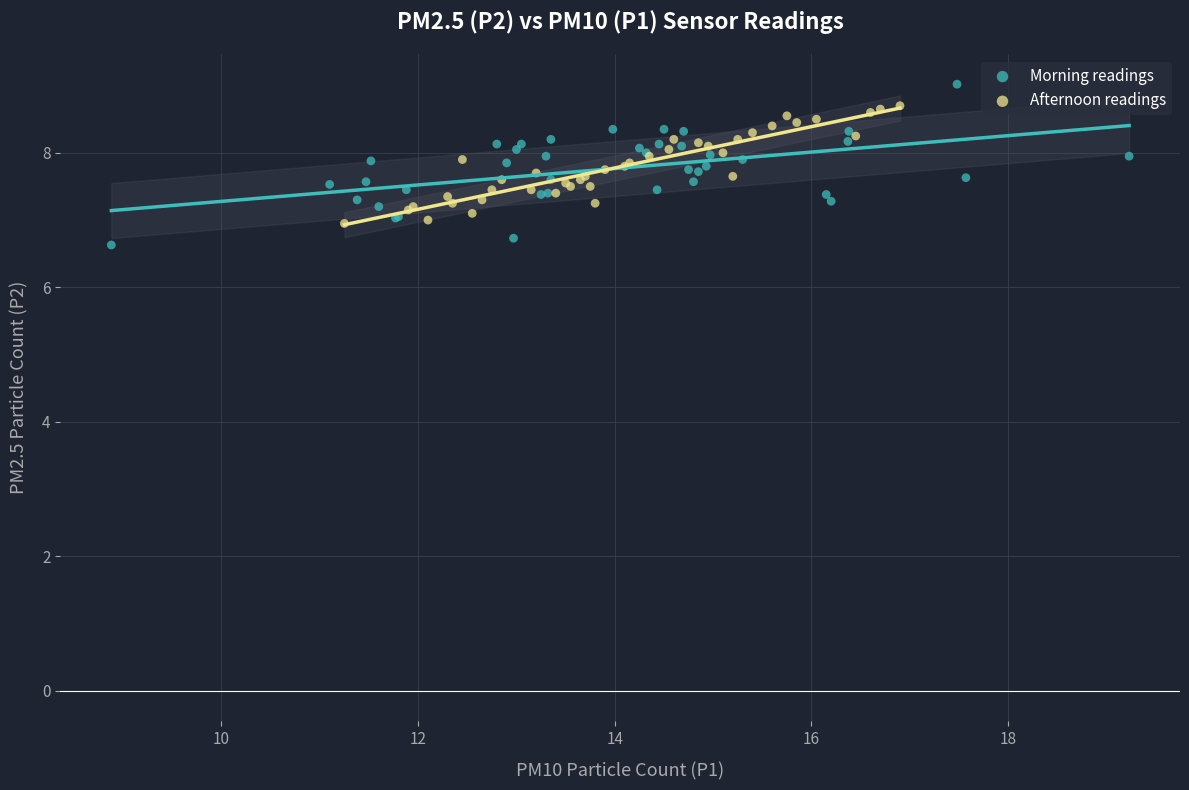

Which series has the largest Y range (max minus min)?

Morning readings